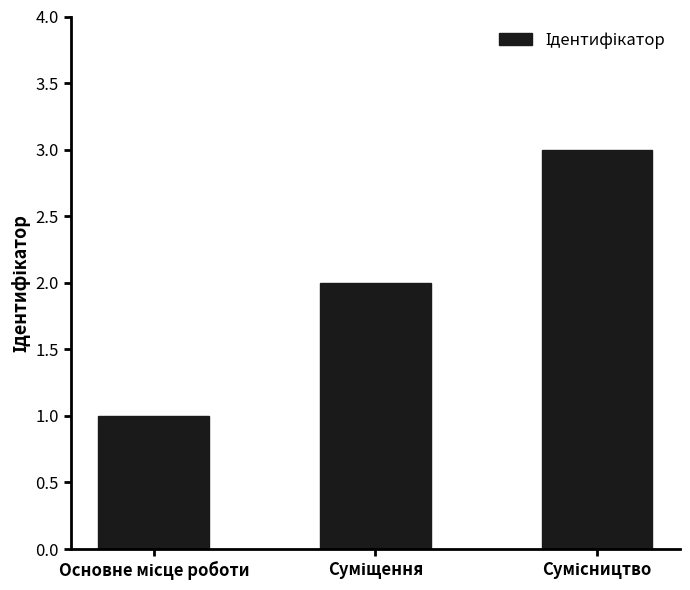

What is the greatest value displayed?

3